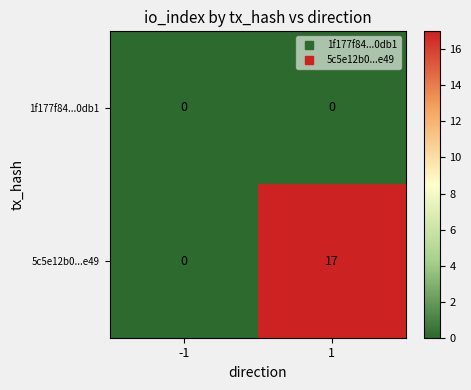

Rank the series by their maximum value, from highest to lowest.

5c5e12b0...e49, 1f177f84...0db1